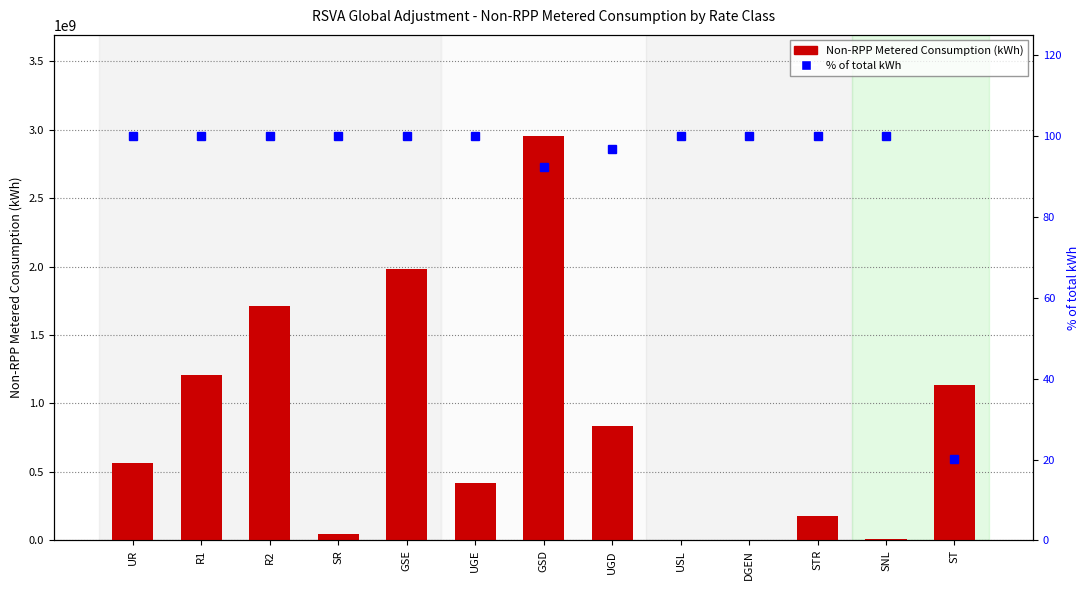

What is the sum of the Non-RPP Metered Consumption (kWh) values at STR and UR?

744007924.8